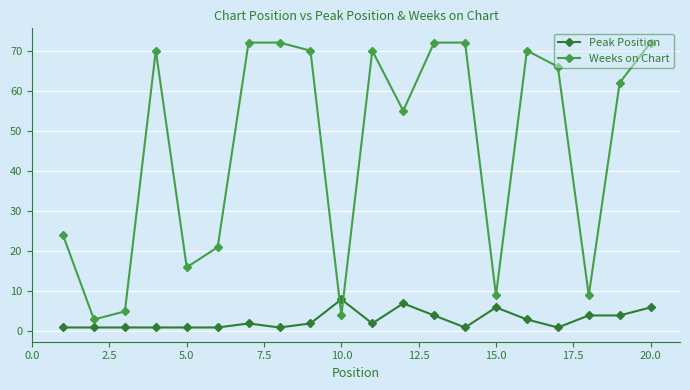

What is the difference between the maximum and minimum values in the Weeks on Chart series?

69